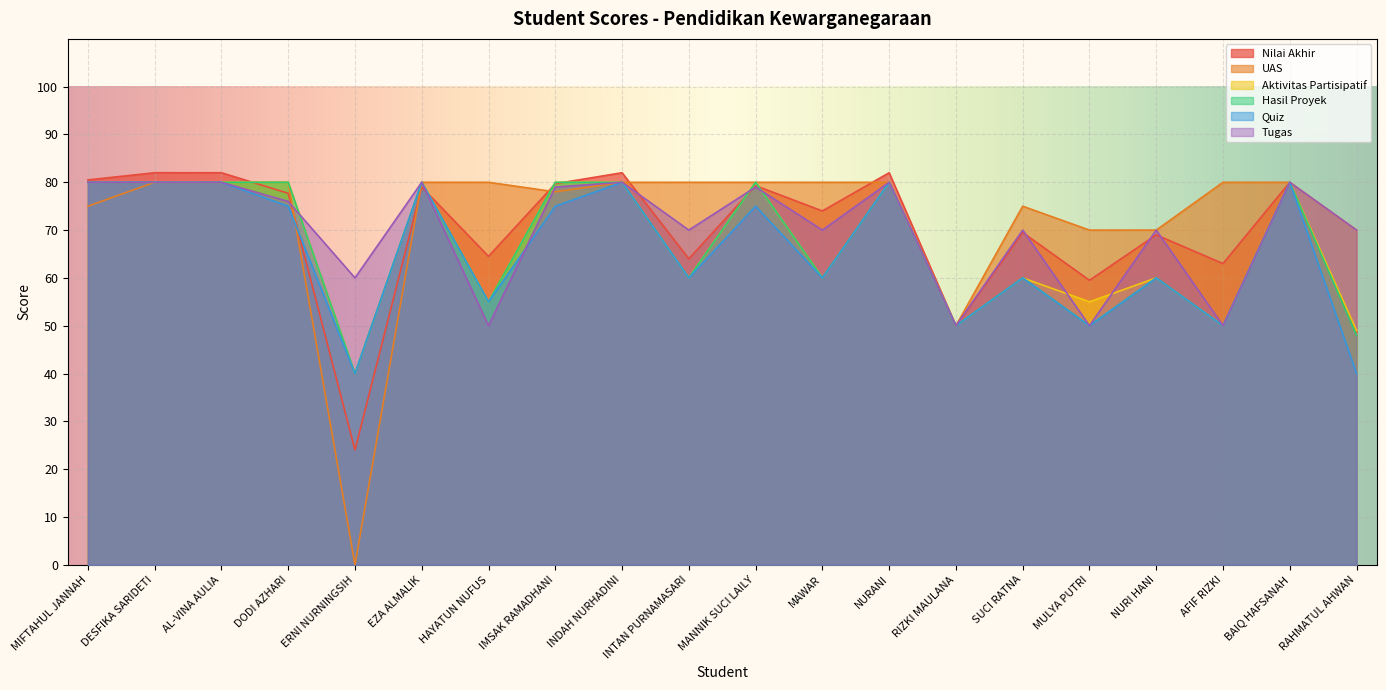

After their last crossing, which series has the higher values: Tugas or Aktivitas Partisipatif?

Tugas